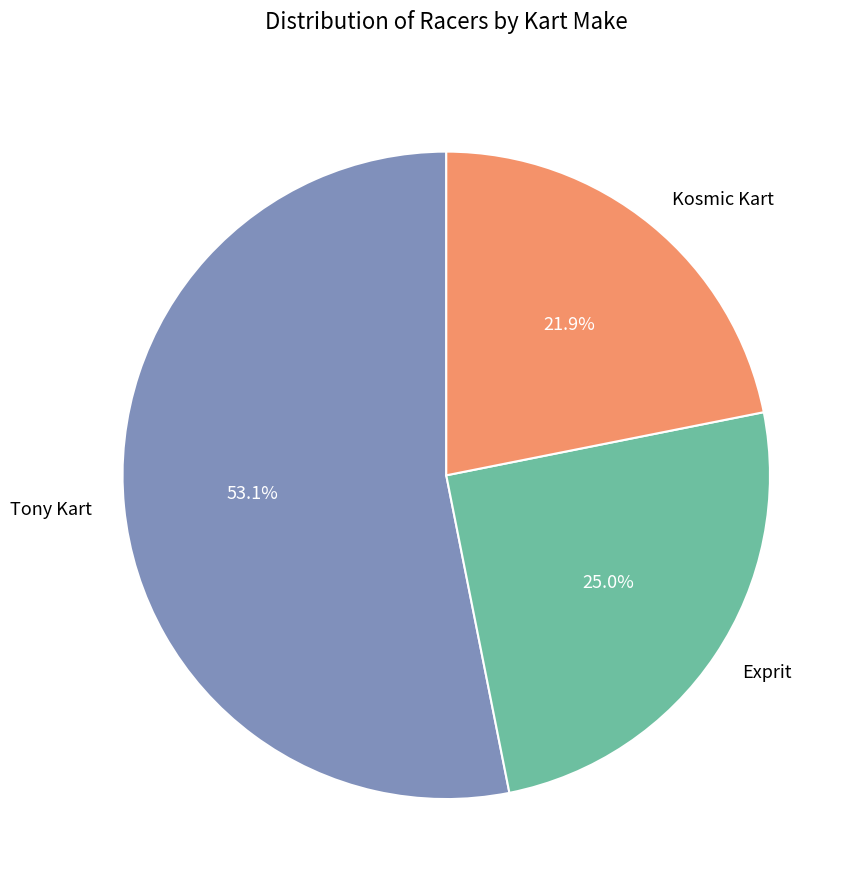

True or false: Exprit accounts for 25% of the total.

True